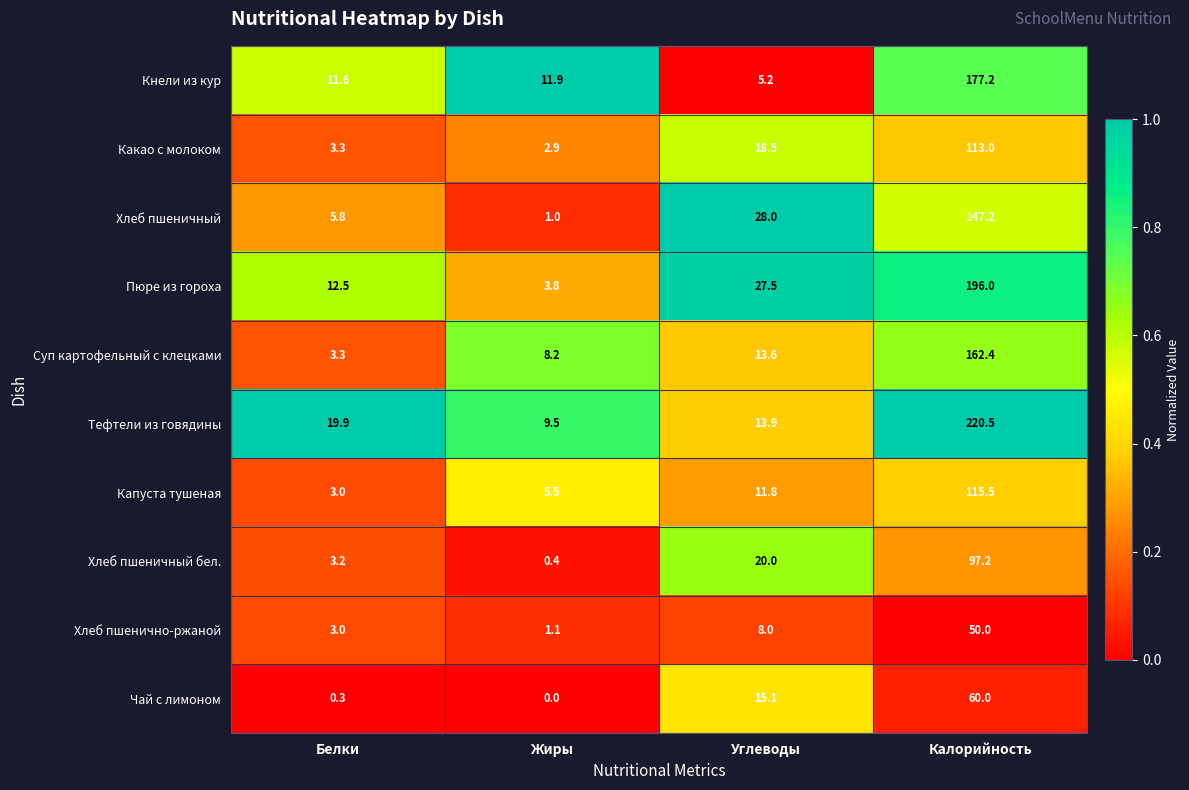

Count the number of categories in the chart.

4